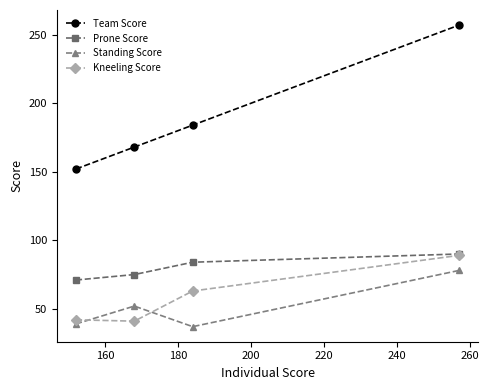

Count the number of categories in the chart.

4